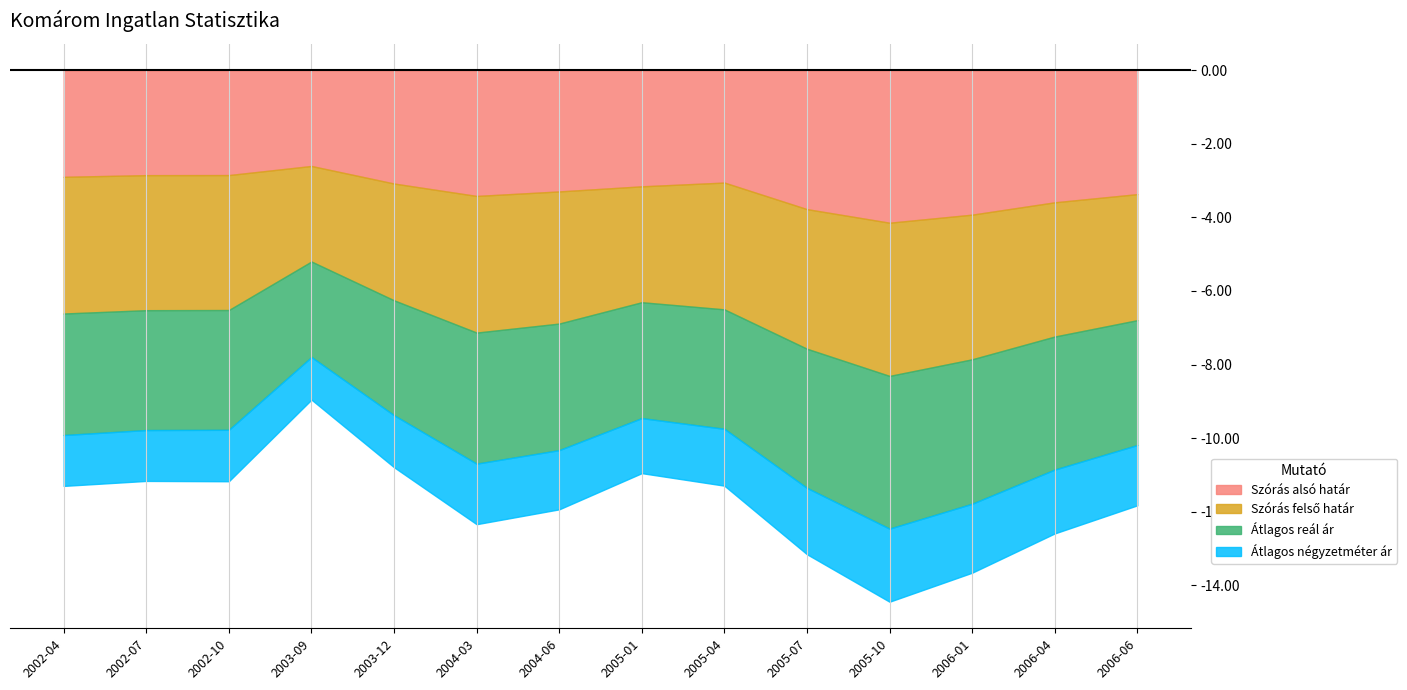

Which has a higher value, 2004-03 or 2006-01?

2006-01